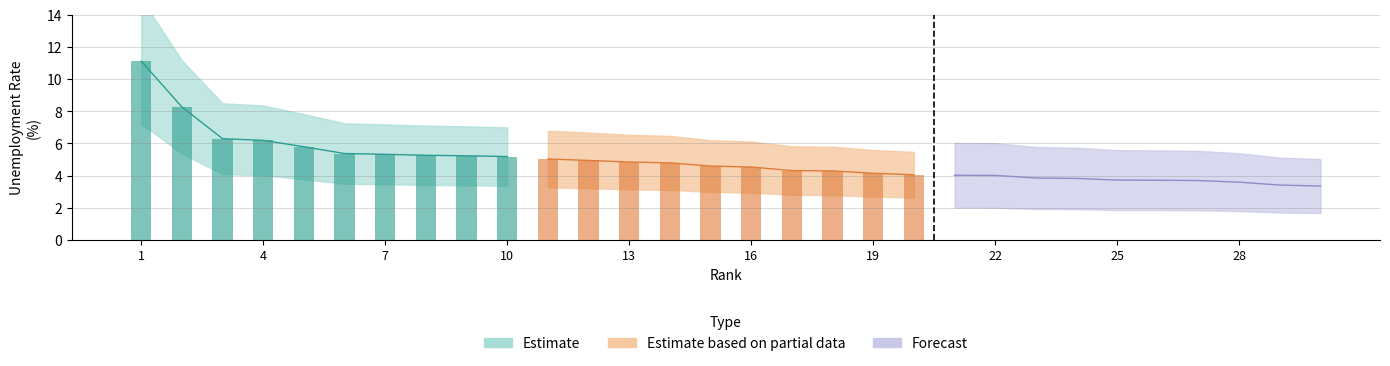

The value of Estimate at 8 is 5.3. True or false?

True